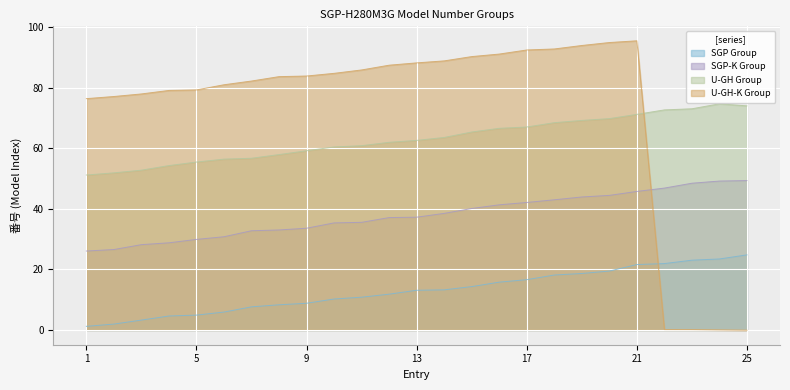

What is the maximum value for SGP Group?

24.8